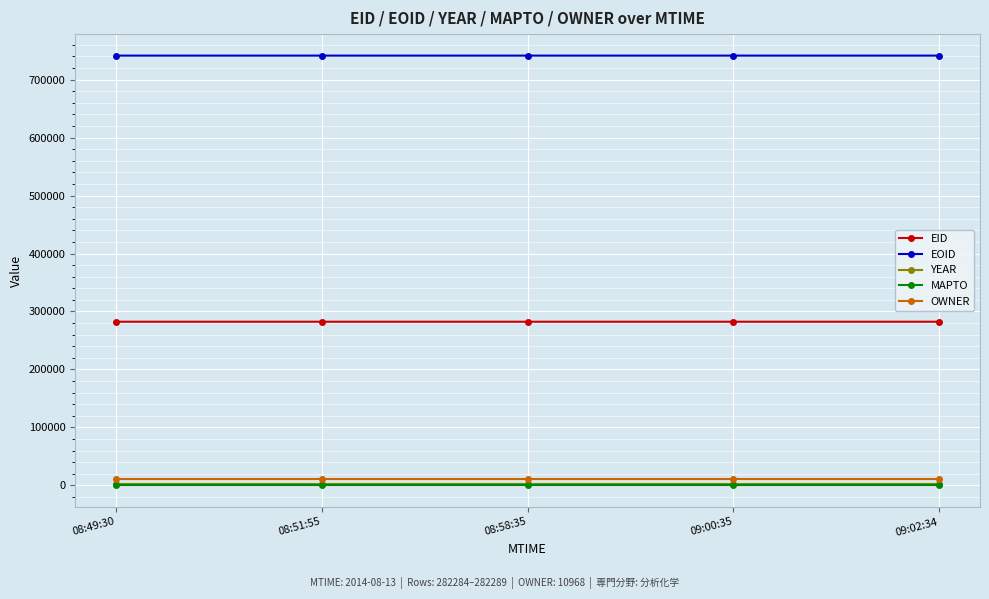

Is this an area chart (filled region under the line)?

No